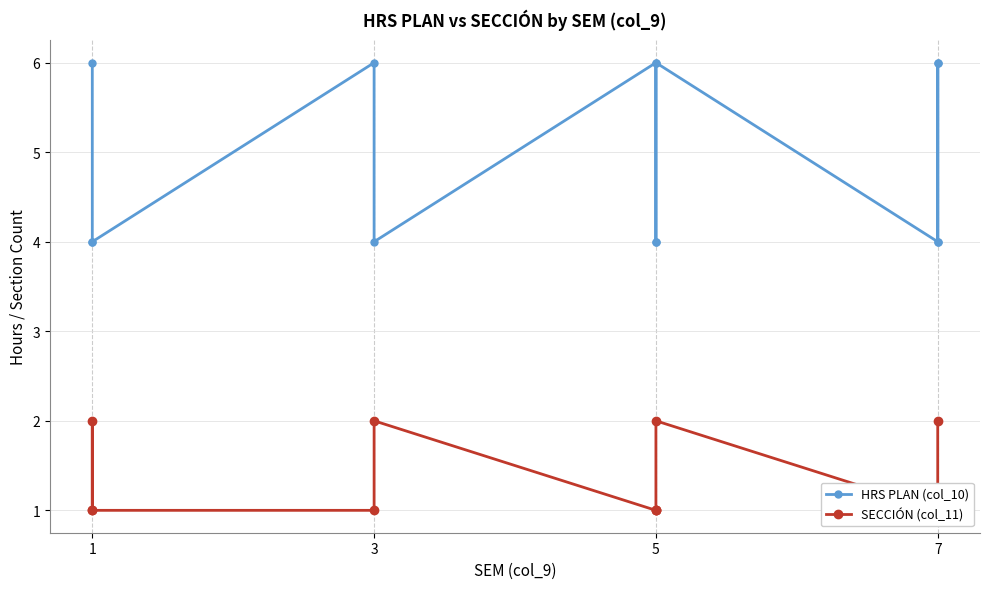

What is the difference between the second highest and second lowest values in the SECCIÓN (col_11) series?

1